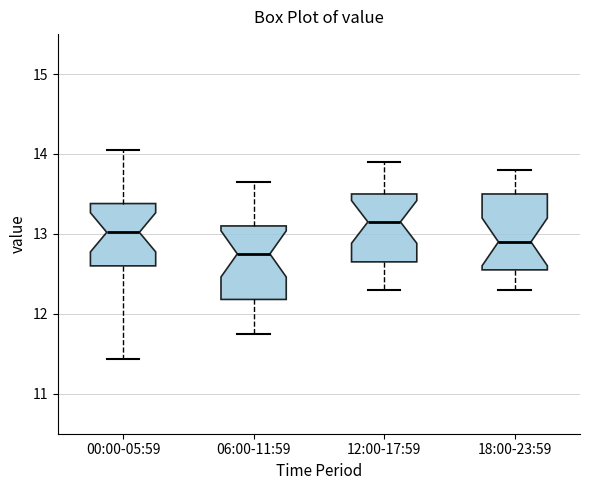

Reading left to right, read every box against the y-axis: the position of its median line, the range the box covers, and the ends of its whiskers. The values are not printed on the chart, so give them approximately, as read against the axis.

00:00-05:59: median 13.0, box 12.6 to 13.4, whiskers 11.4 to 14.1
06:00-11:59: median 12.8, box 12.2 to 13.1, whiskers 11.8 to 13.7
12:00-17:59: median 13.2, box 12.7 to 13.5, whiskers 12.3 to 13.9
18:00-23:59: median 12.9, box 12.6 to 13.5, whiskers 12.3 to 13.8